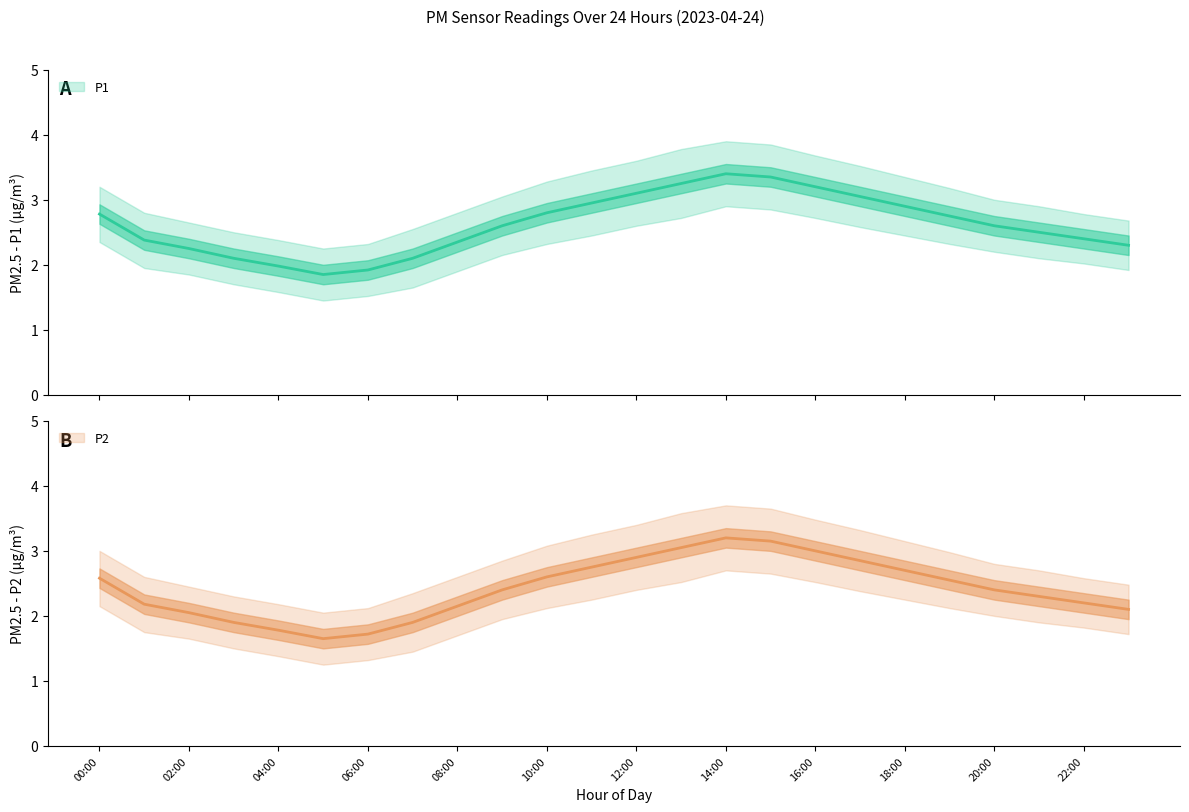

Where is the first local maximum for P2_lower?

14:00